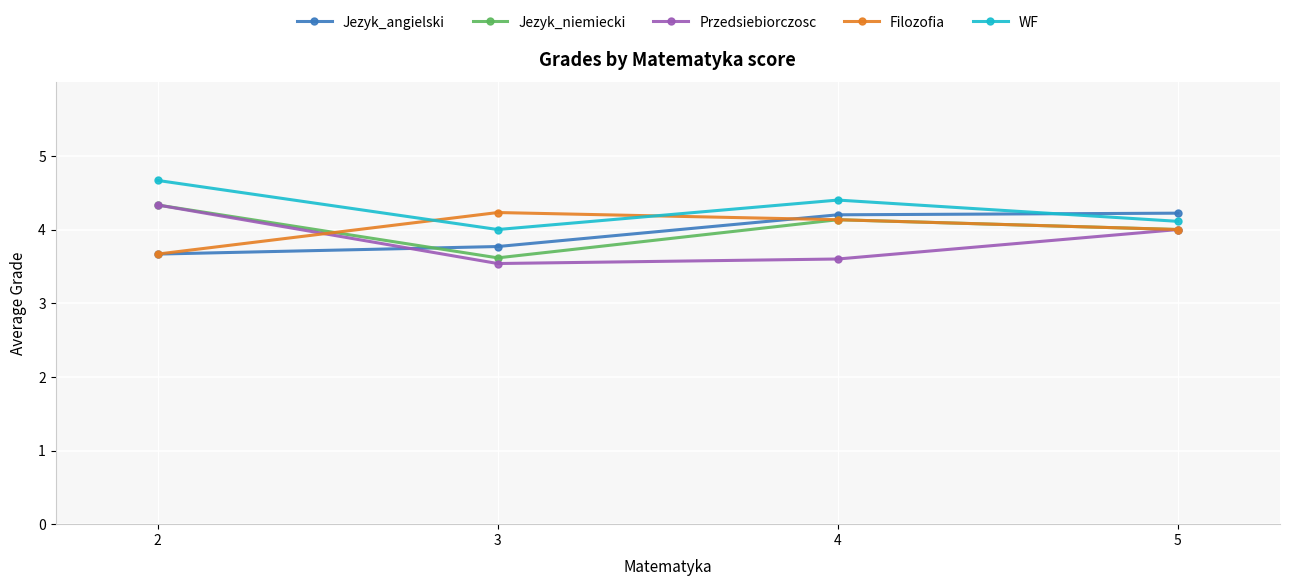

Count the Przedsiebiorczosc values in the range 3 to 4.

3